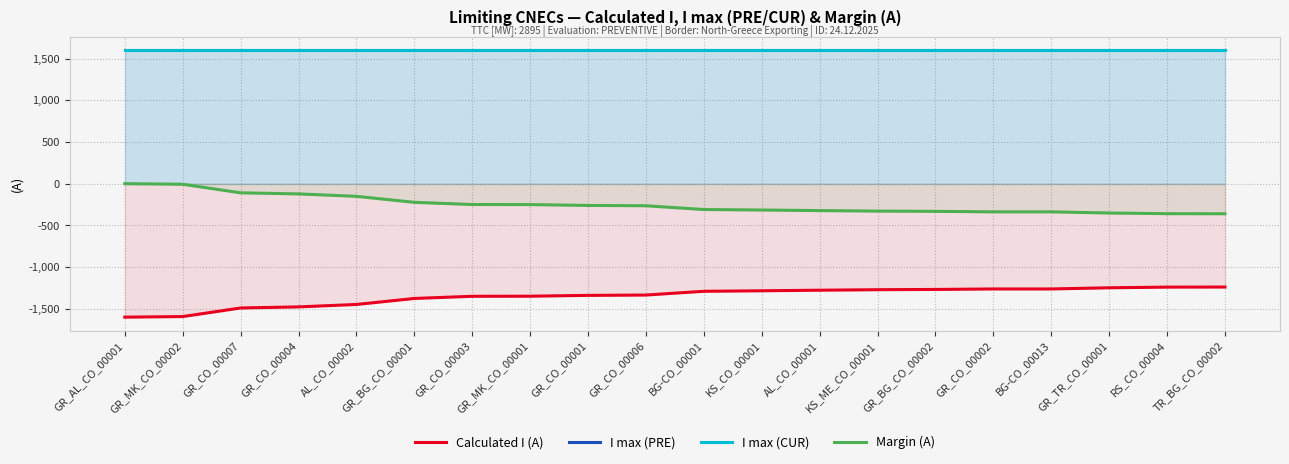

True or false: Margin (A) has a value of -220 at AL_CO_00002.

False